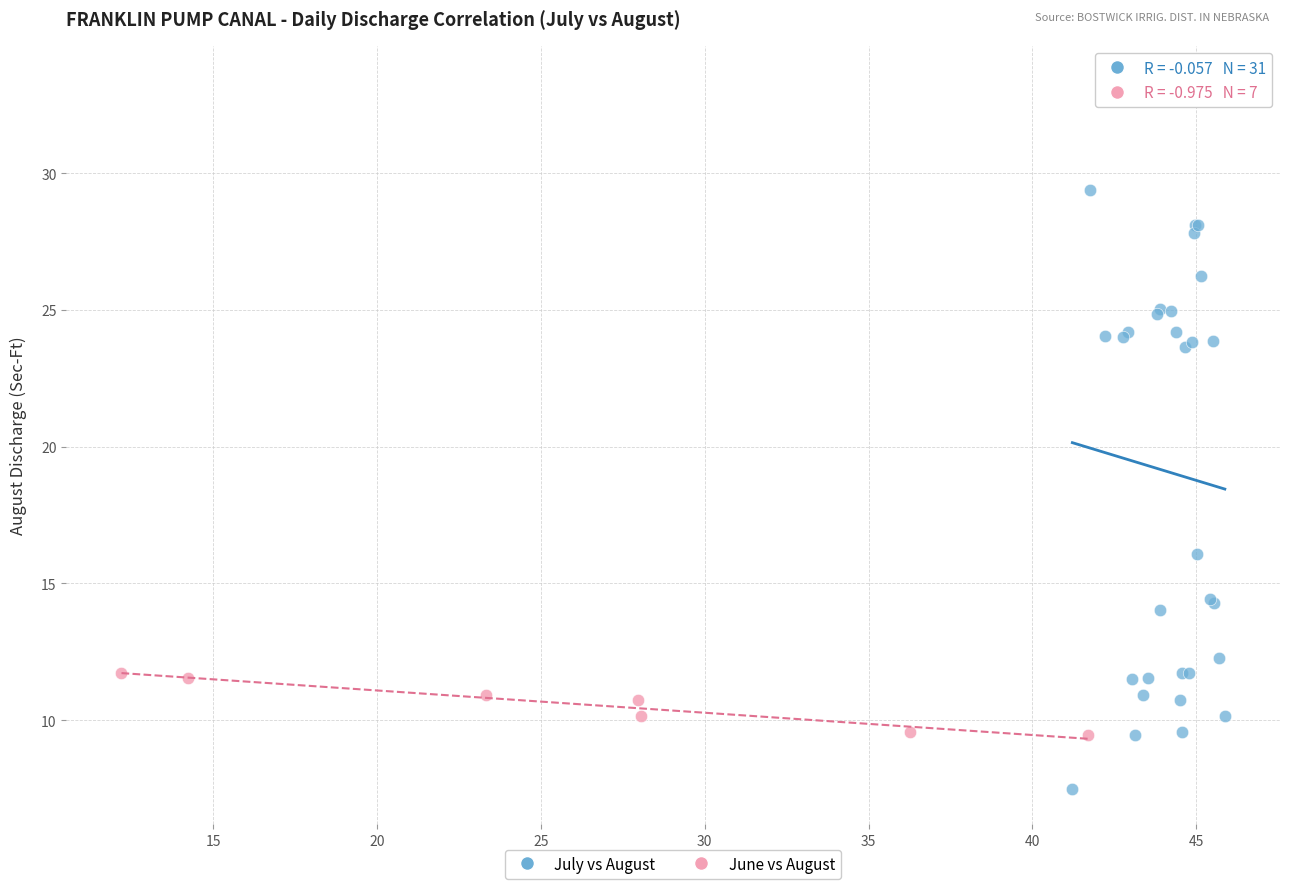

What are all the series names shown in the legend?

July vs August, June vs August